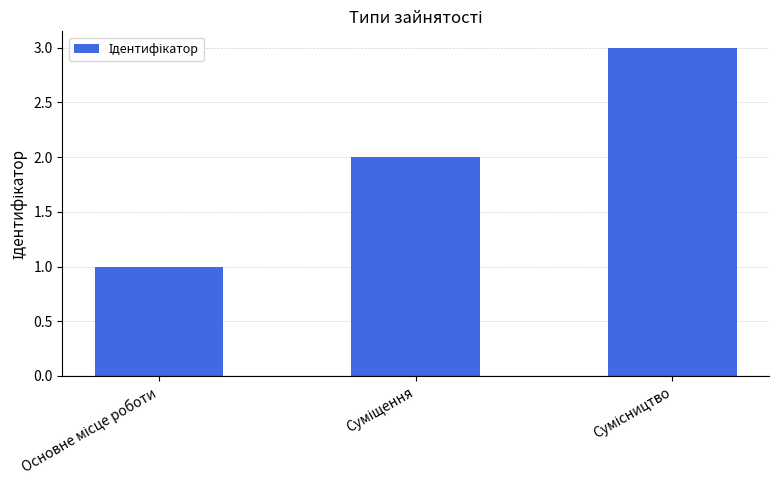

What is the sum of all values?

6